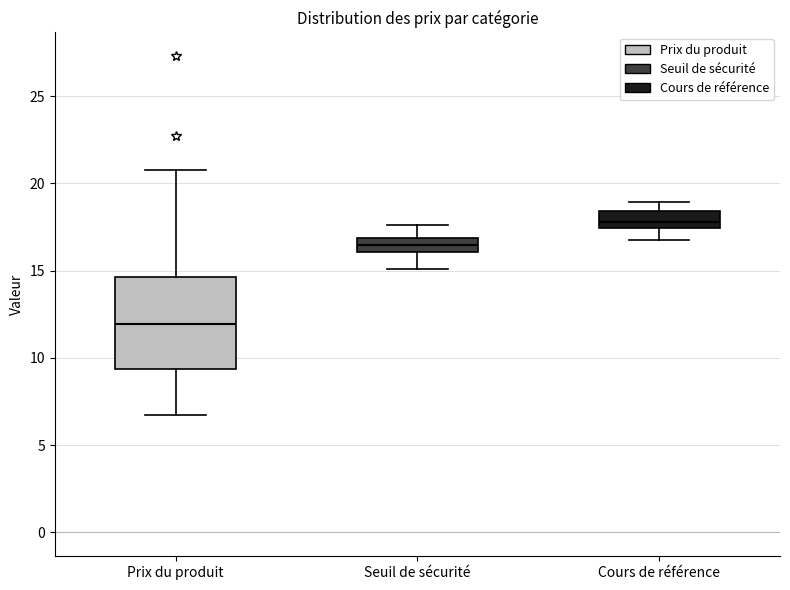

Which box is the tallest, from its lower edge to its upper edge?

Prix du produit